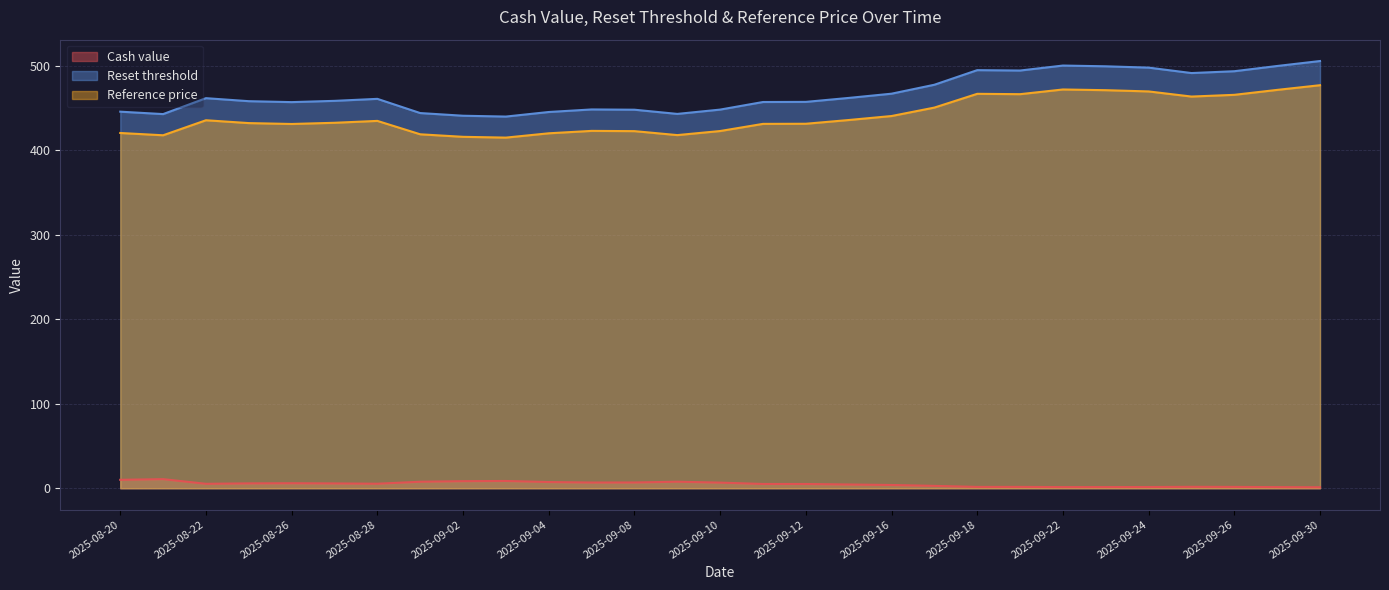

True or false: Cash value has more than 1 points higher than both neighbors.

True